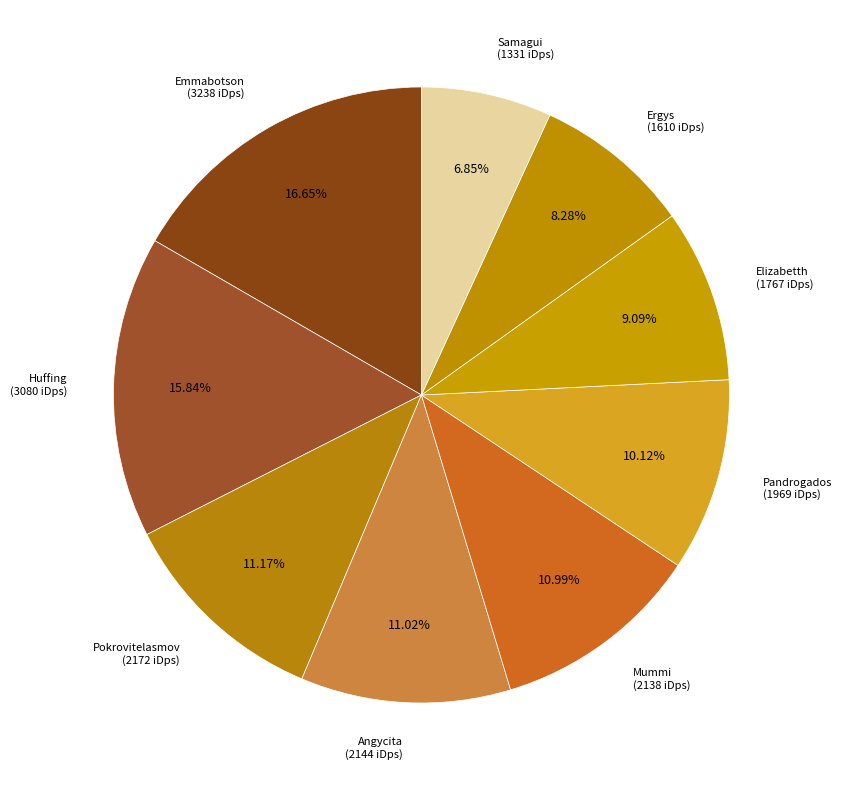

Count the number of slices in the pie.

9